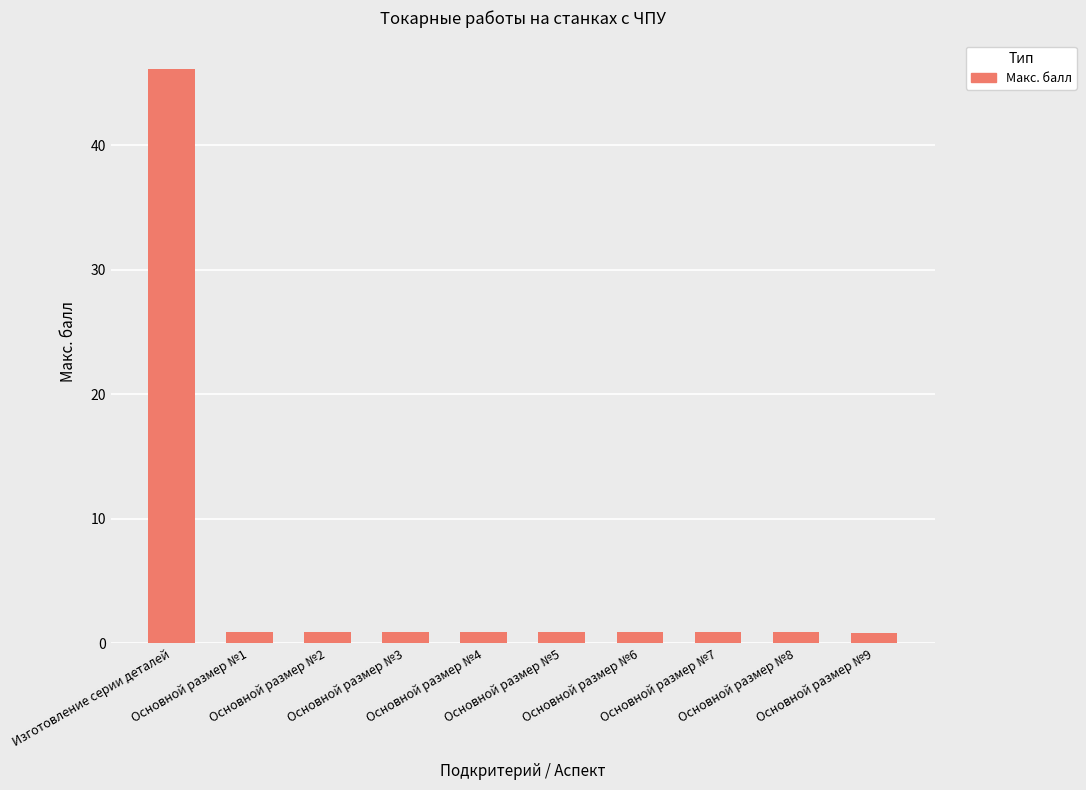

What is the maximum value shown in the chart?

46.1